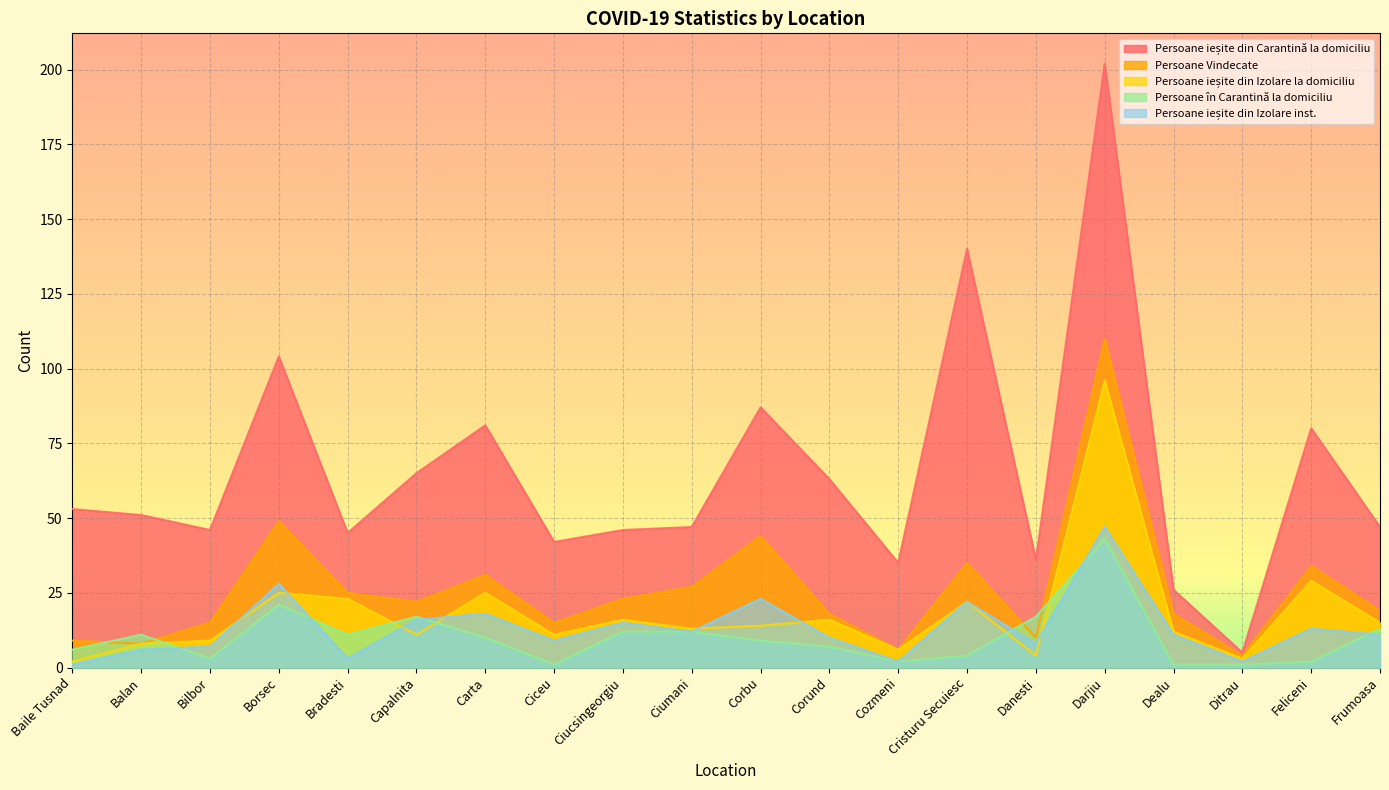

What is the difference between the maximum and minimum values in the Persoane ieșite din Izolare la domiciliu series?

94